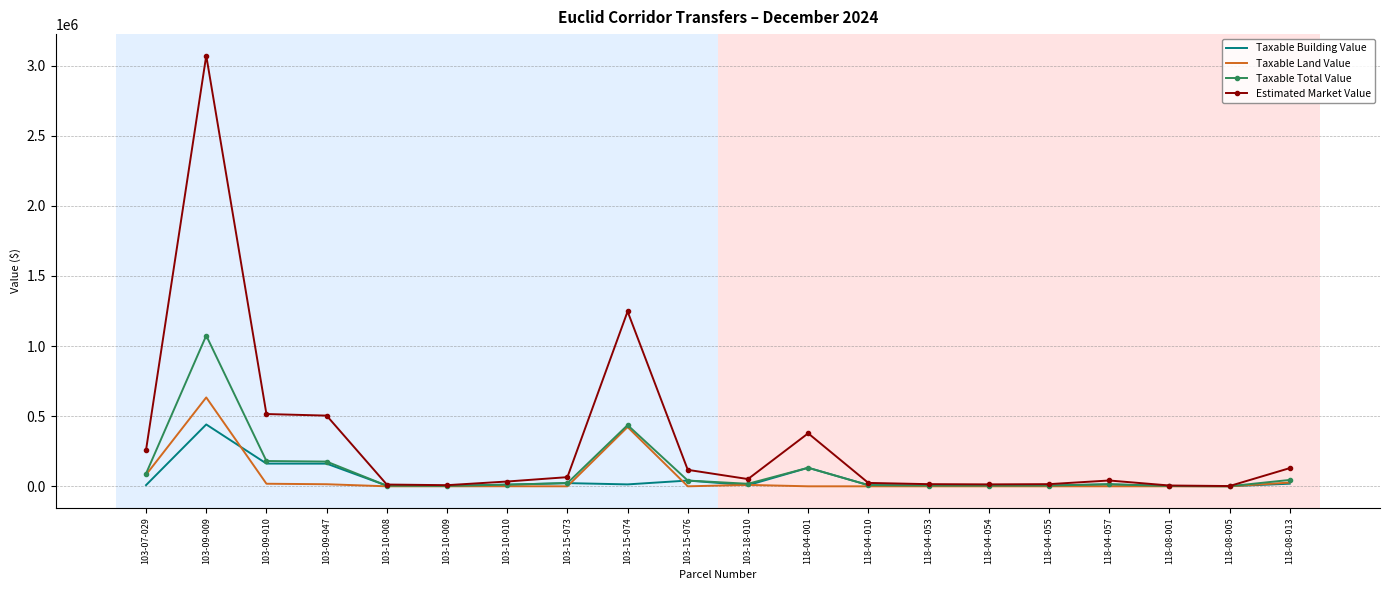

True or false: Taxable Land Value has a value of 198862 at 103-15-073.

False